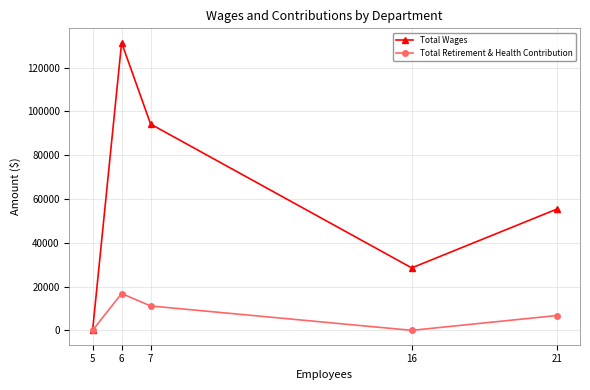

Is the value of Total Wages at 16 greater than the value of Total Retirement & Health Contribution at 16?

Yes